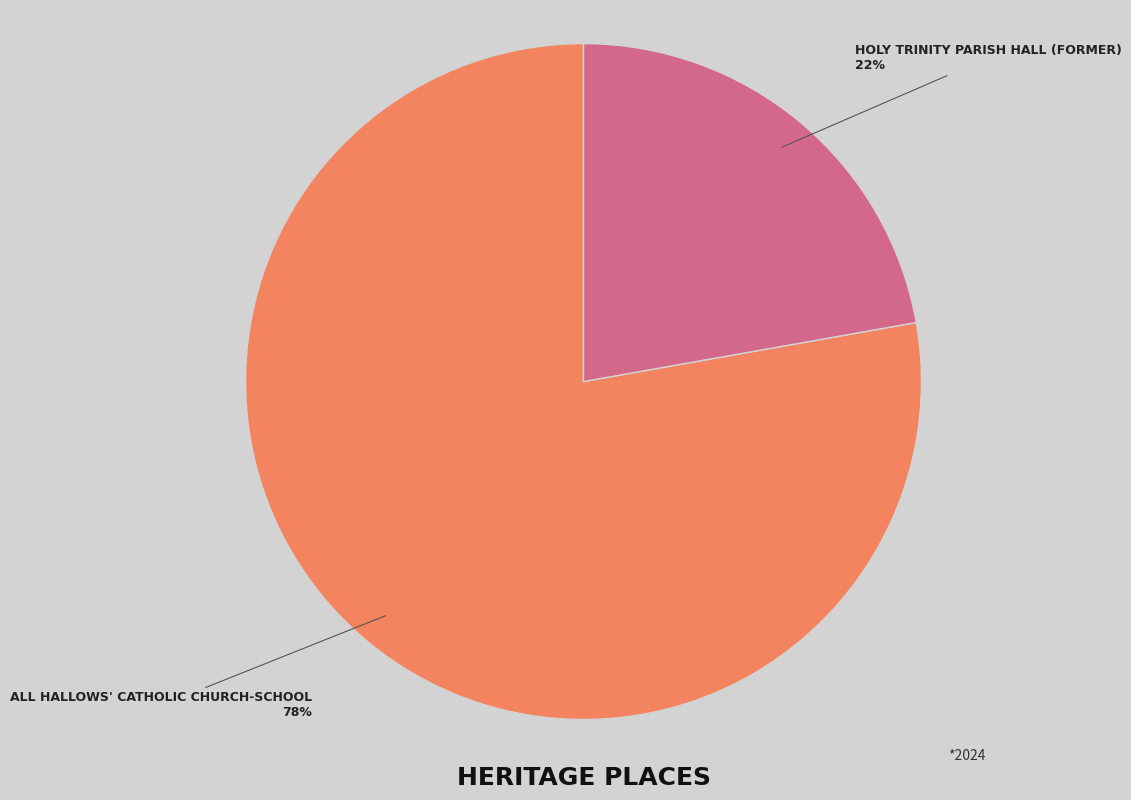

To the nearest percent, what is the difference between the largest and smallest slice percentages?

56%